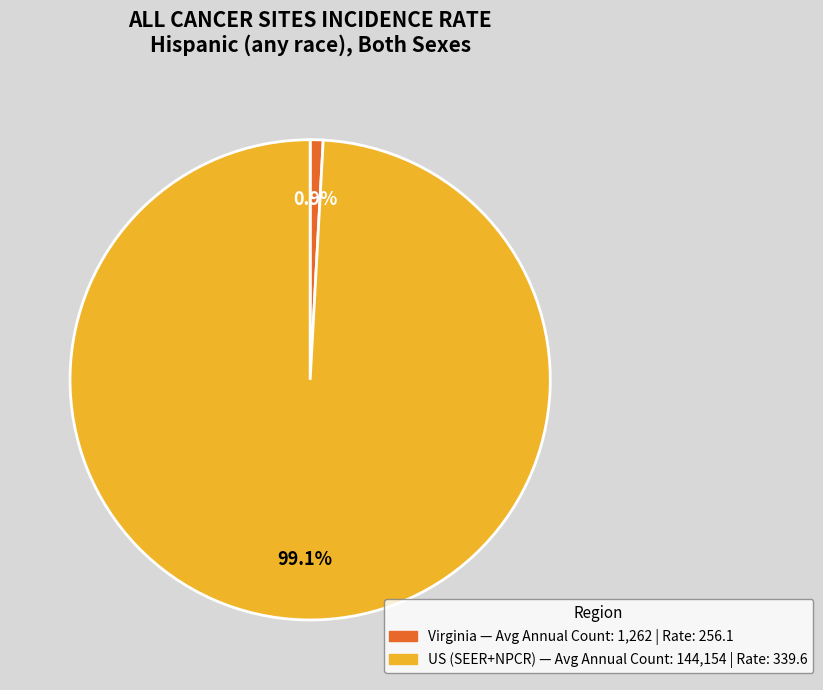

Is Virginia the majority of the pie?

No